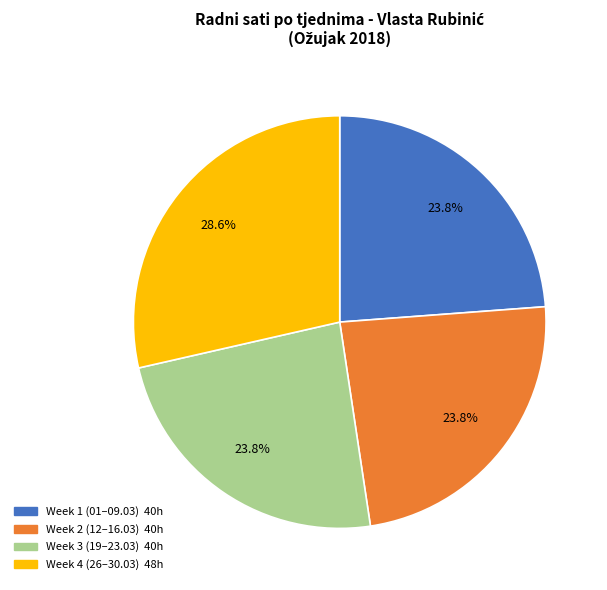

Does any single category account for the majority?

No